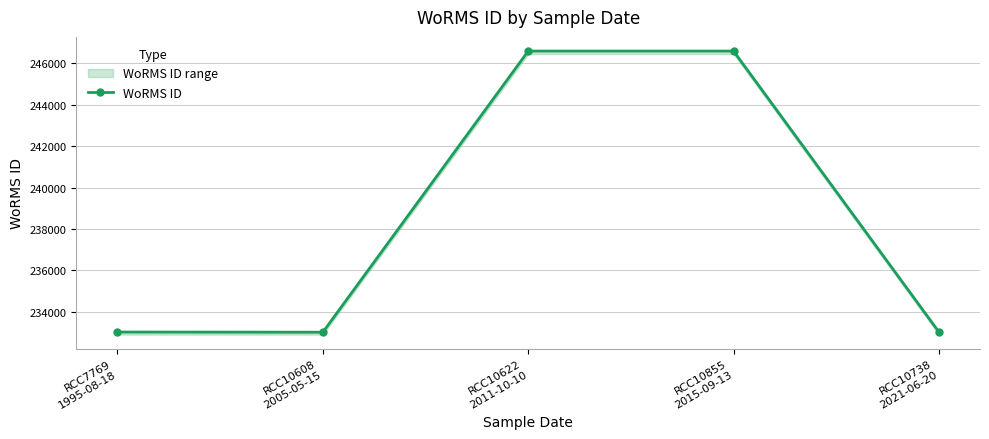

Where is the first local minimum?

RCC10608
2005-05-15